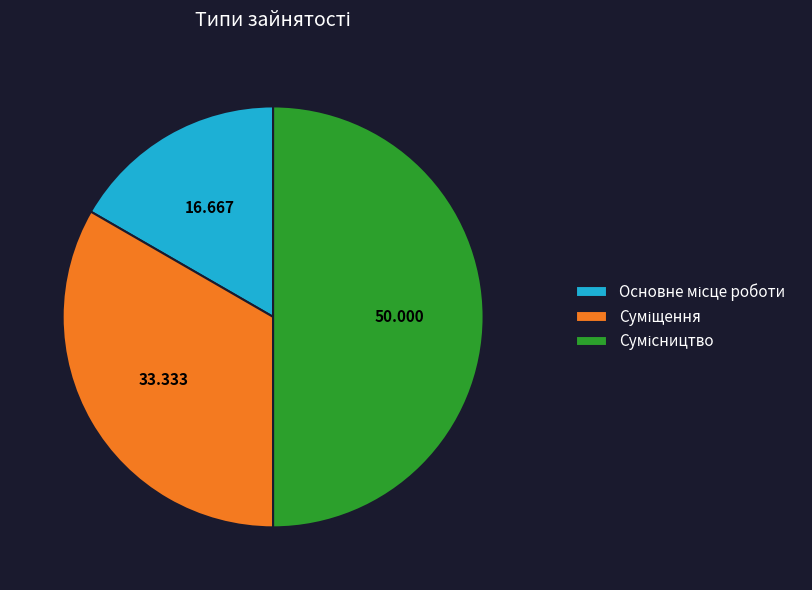

Is there a majority slice in this chart?

No